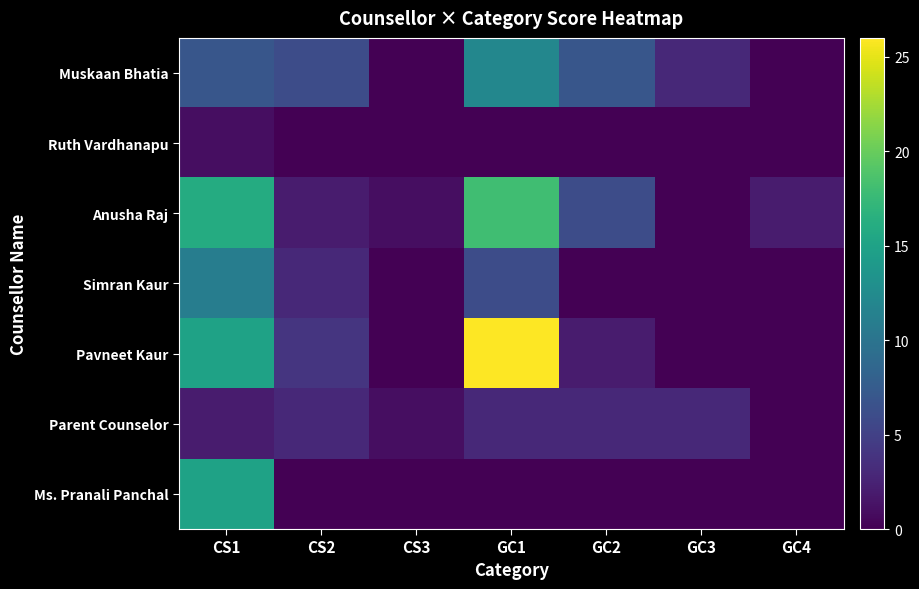

At which category is the sum across all series the highest?

CS1